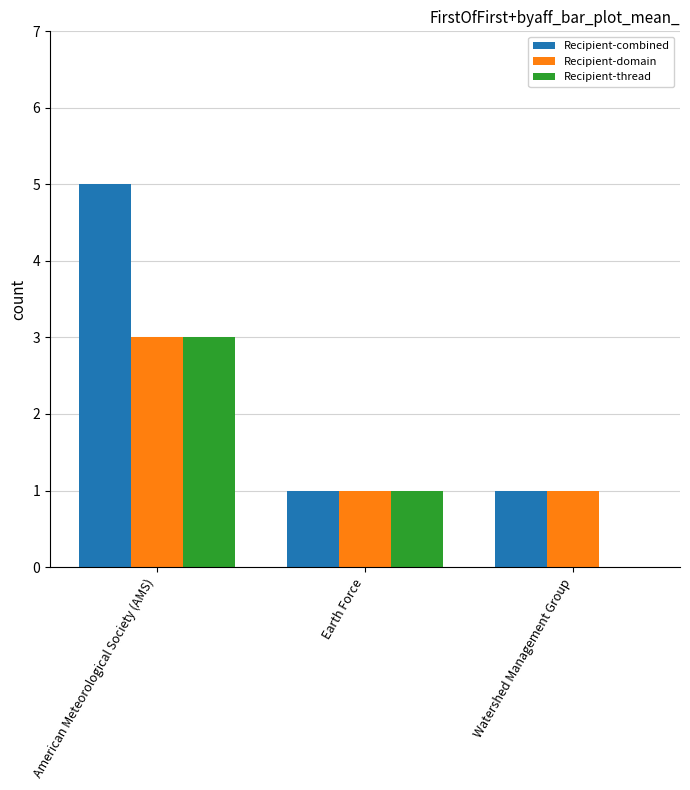

Between Earth Force and Watershed Management Group, which series saw the biggest shift?

Recipient-thread